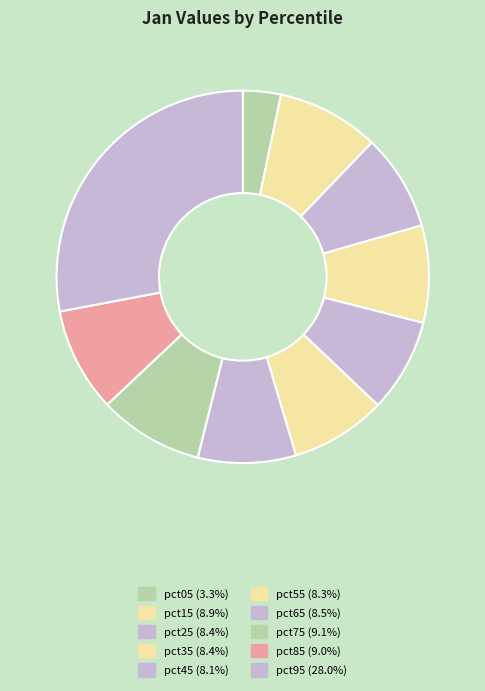

Combined, what portion of the pie is pct05 and pct75?

12.4%